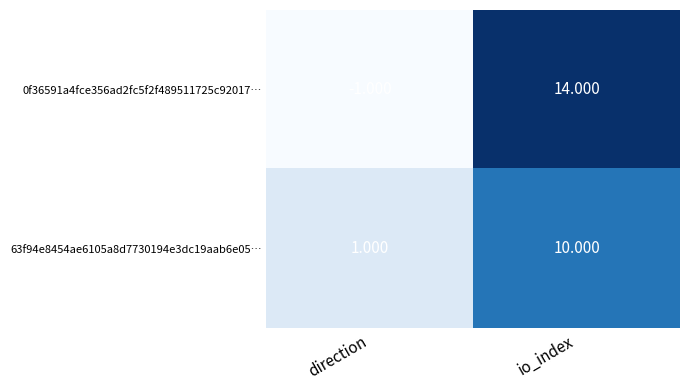

At which category is the sum across all series the highest?

io_index